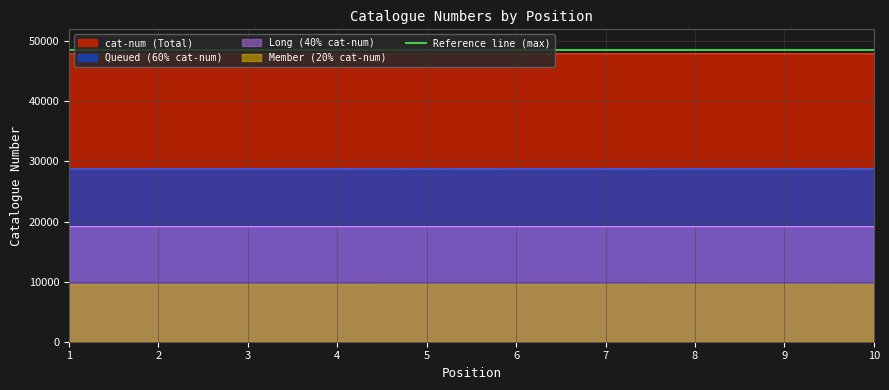

Between 3 and 6, which is larger?

6